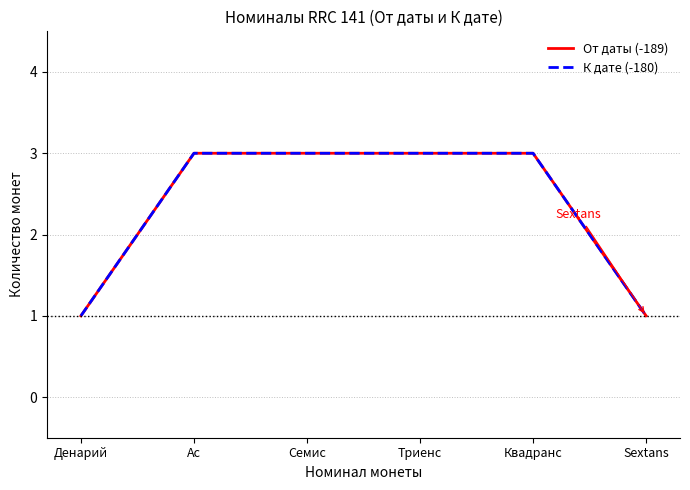

At which category does the chart reach its peak across all series?

Ас